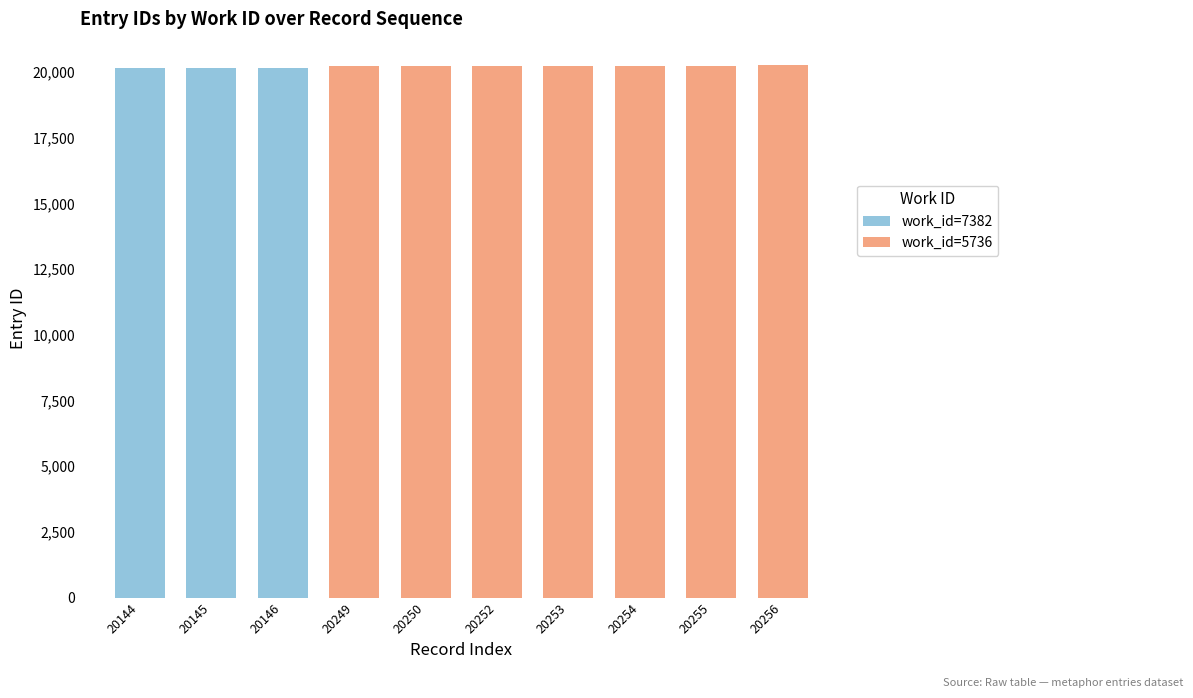

True or false: work_id=7382 has a value of 20145 at 20145.

True